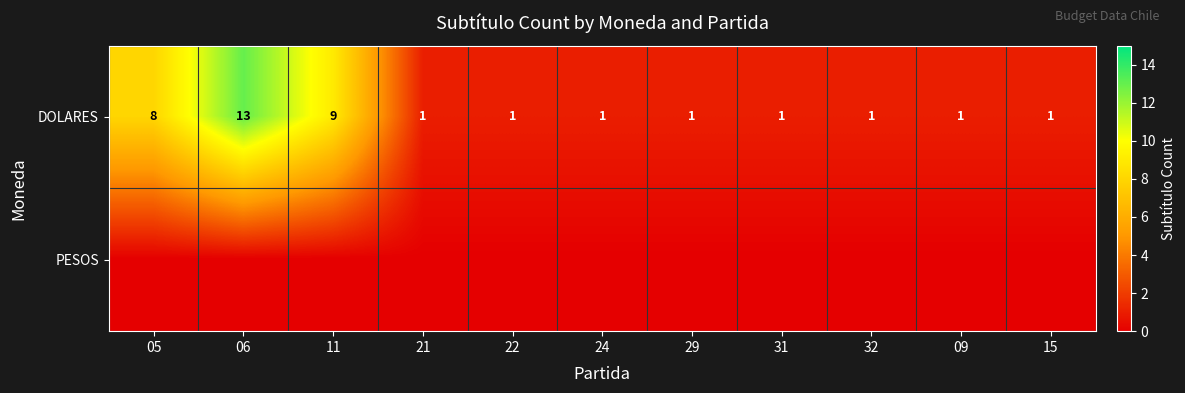

Is it true that DOLARES equals 1 at 24?

True